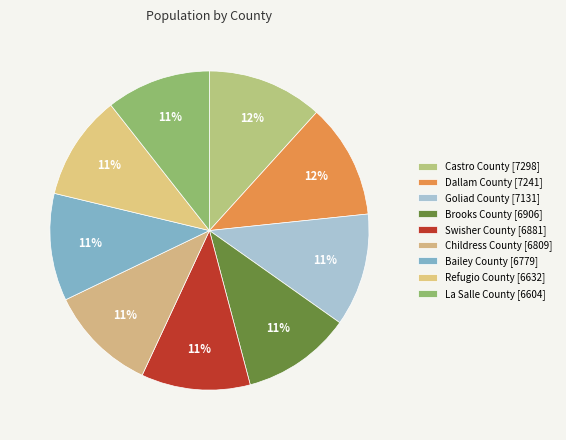

How many segments does this pie chart have?

9